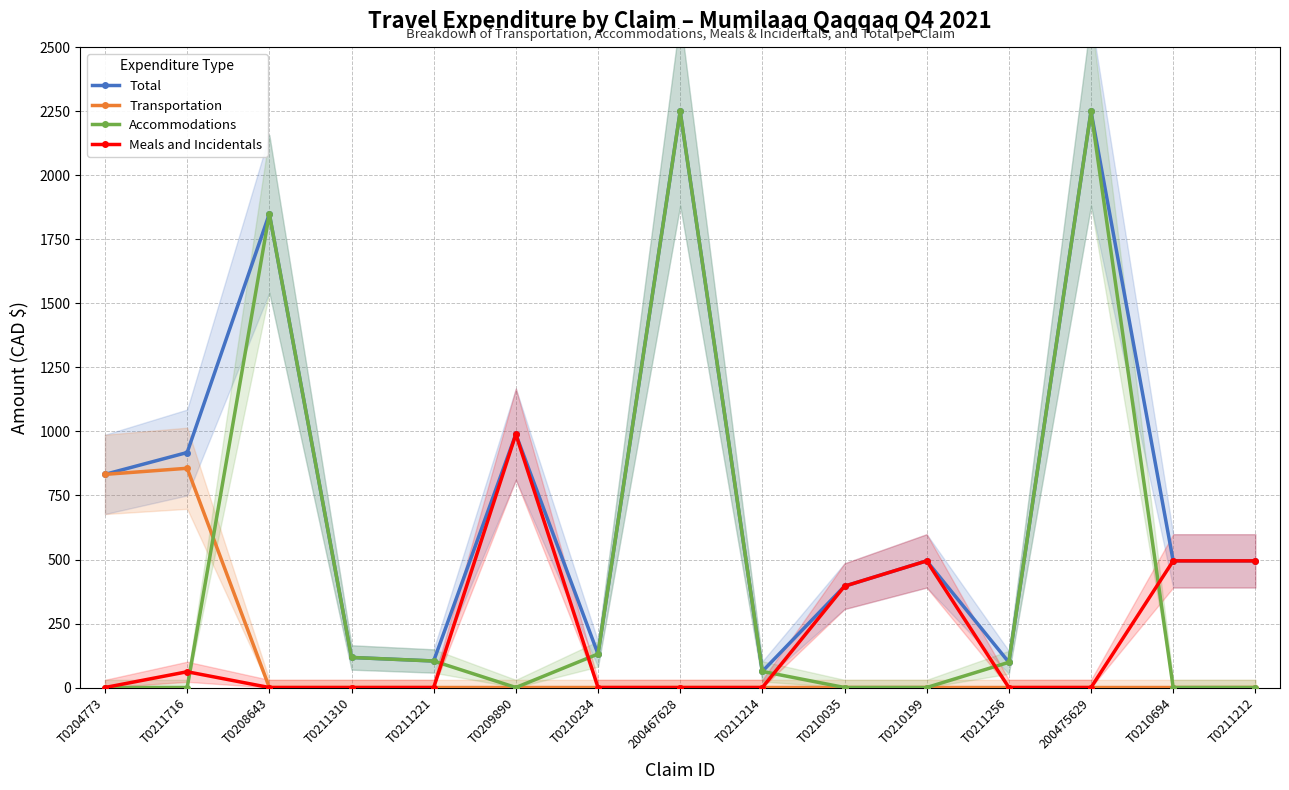

At which label does Total first exceed 494?

T0204773